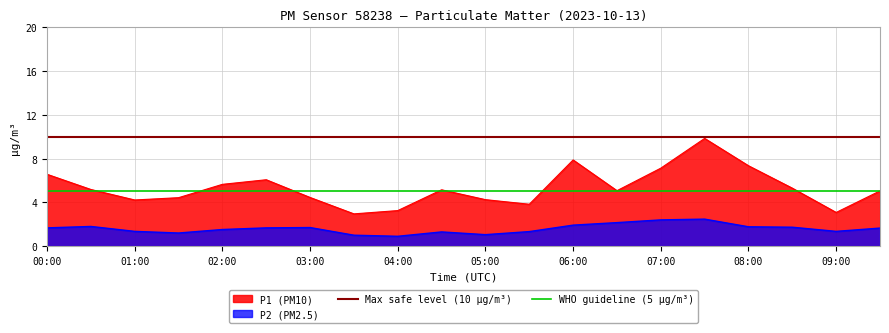

True or false: P2 (PM2.5) and P1 (PM10) intersect in this chart.

False